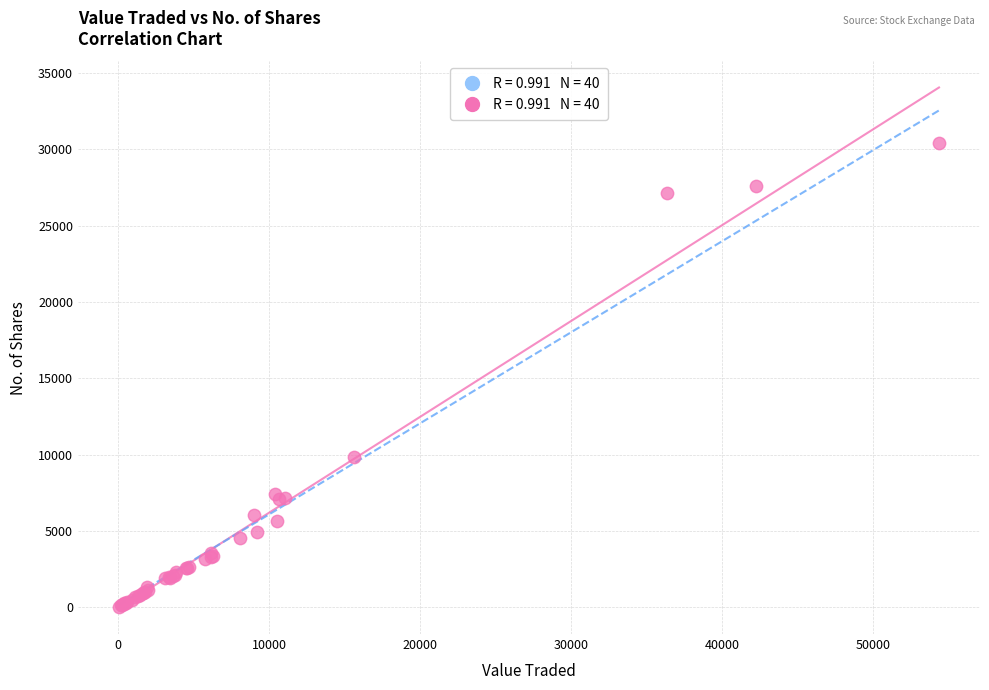

What Y value in the scatter plot is closest to 15210?

9823